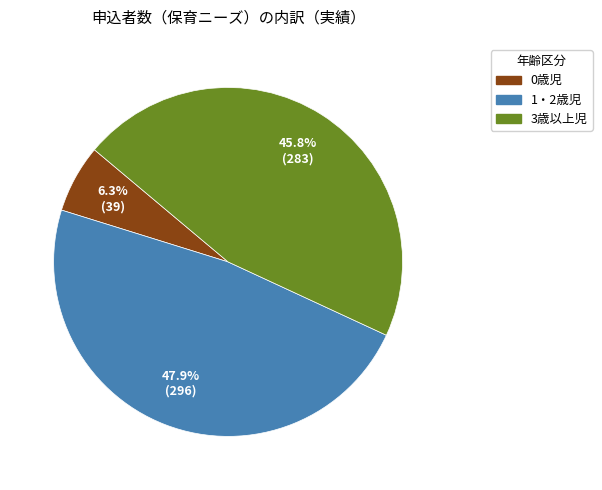

How many slices are in this pie chart?

3